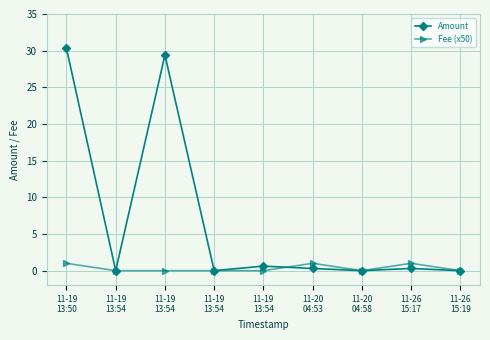

Count the number of data series in this chart.

2